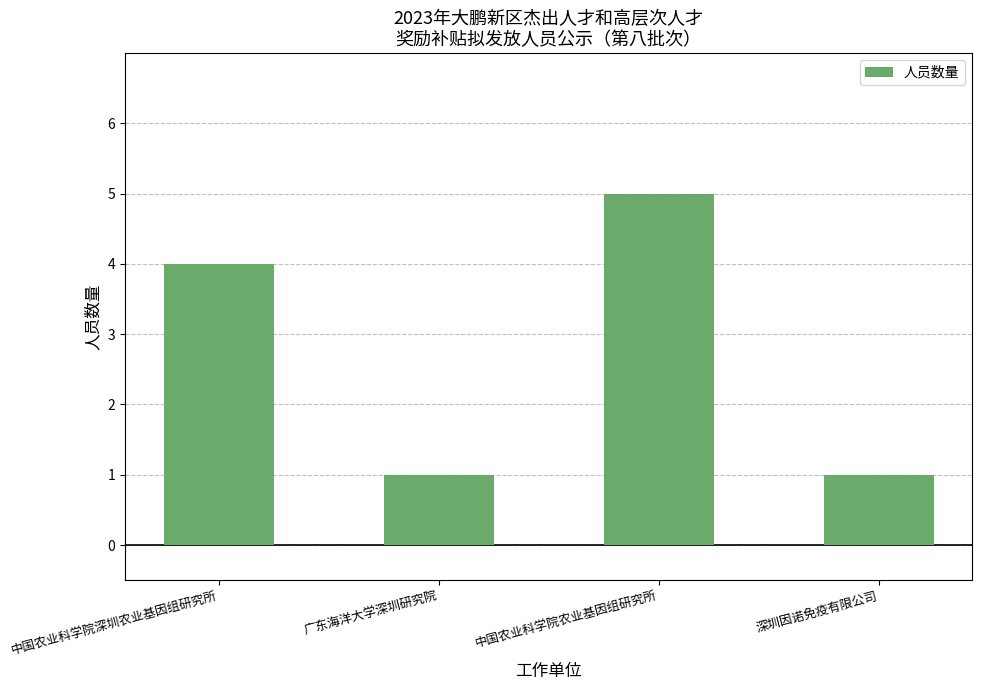

How many distinct data groups are displayed?

1